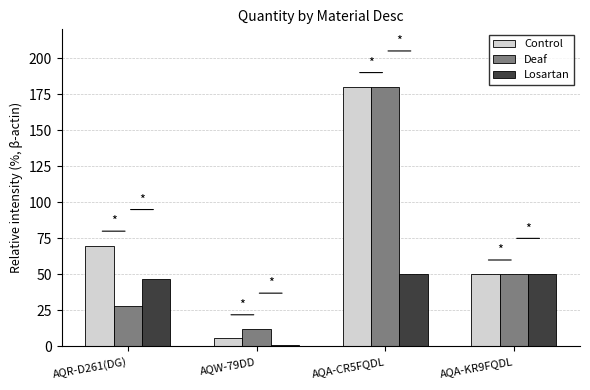

How many bars are there in total?

12